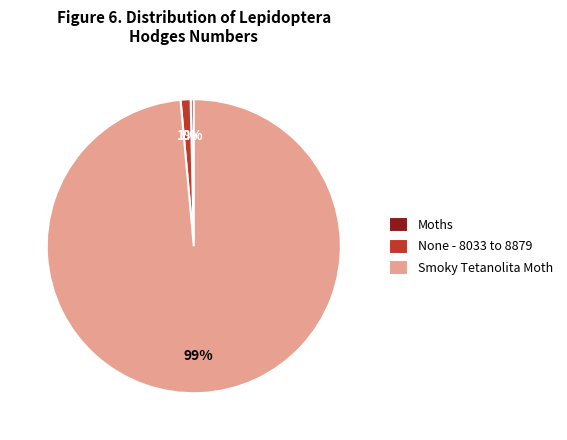

Which category has the biggest portion of the pie?

Smoky Tetanolita Moth